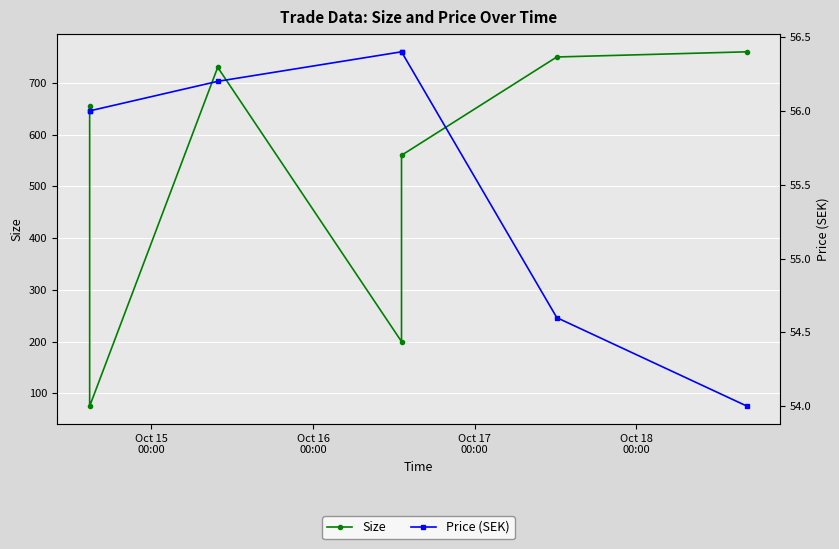

Rank the series at Oct 16
00:00 from highest to lowest value.

Size, Price (SEK)